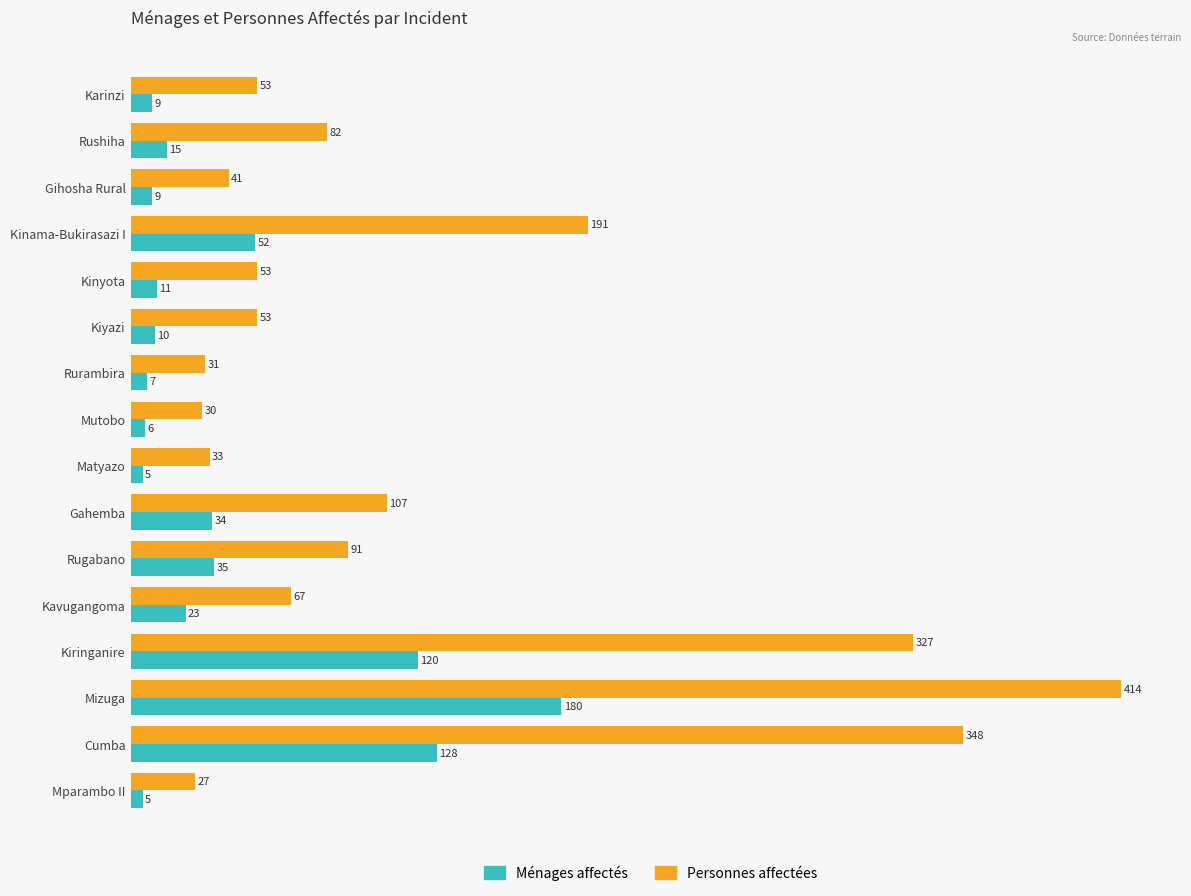

List the series in order of their overall mean, lowest first.

Ménages affectés, Personnes affectées